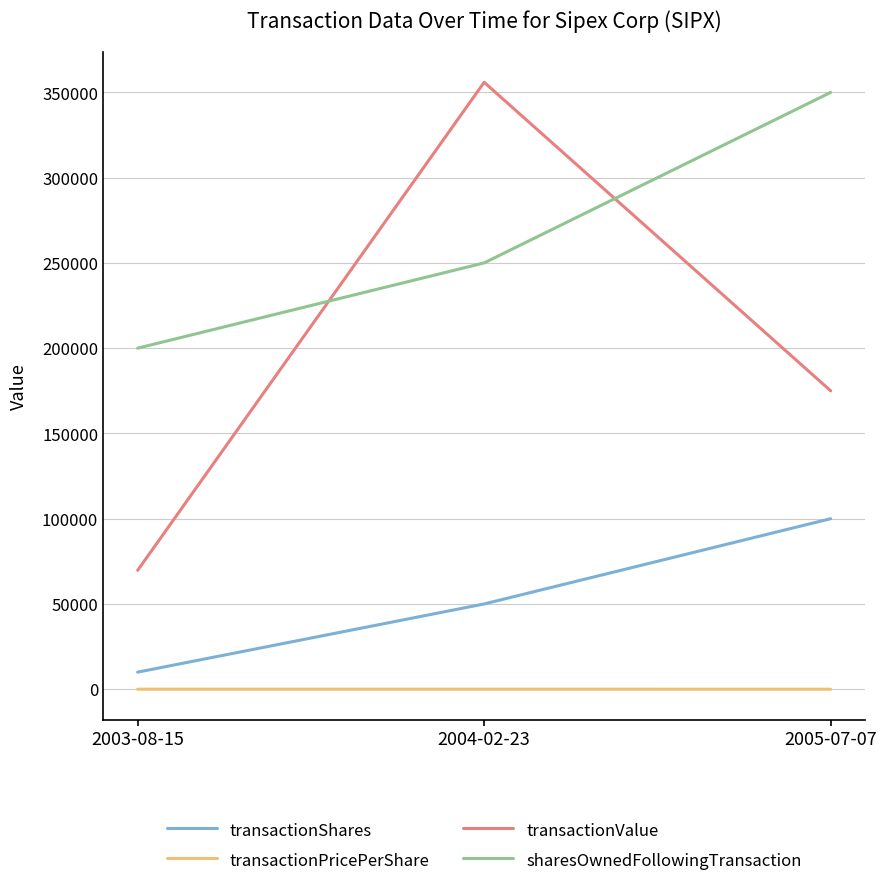

The value of transactionPricePerShare at 2004-02-23 is 7.1. True or false?

True